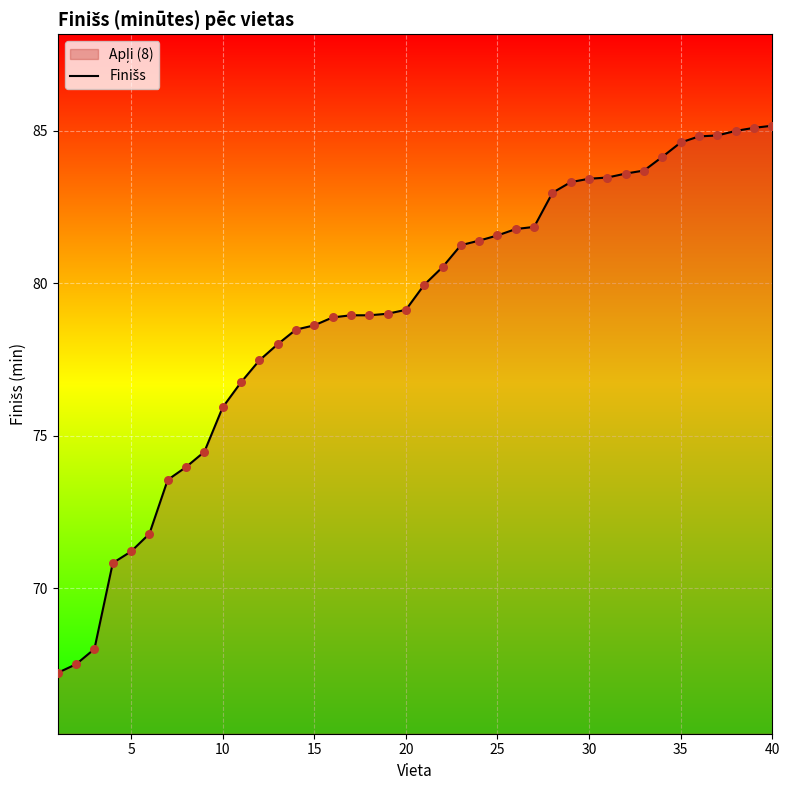

What is the maximum value shown in the chart?

85.2